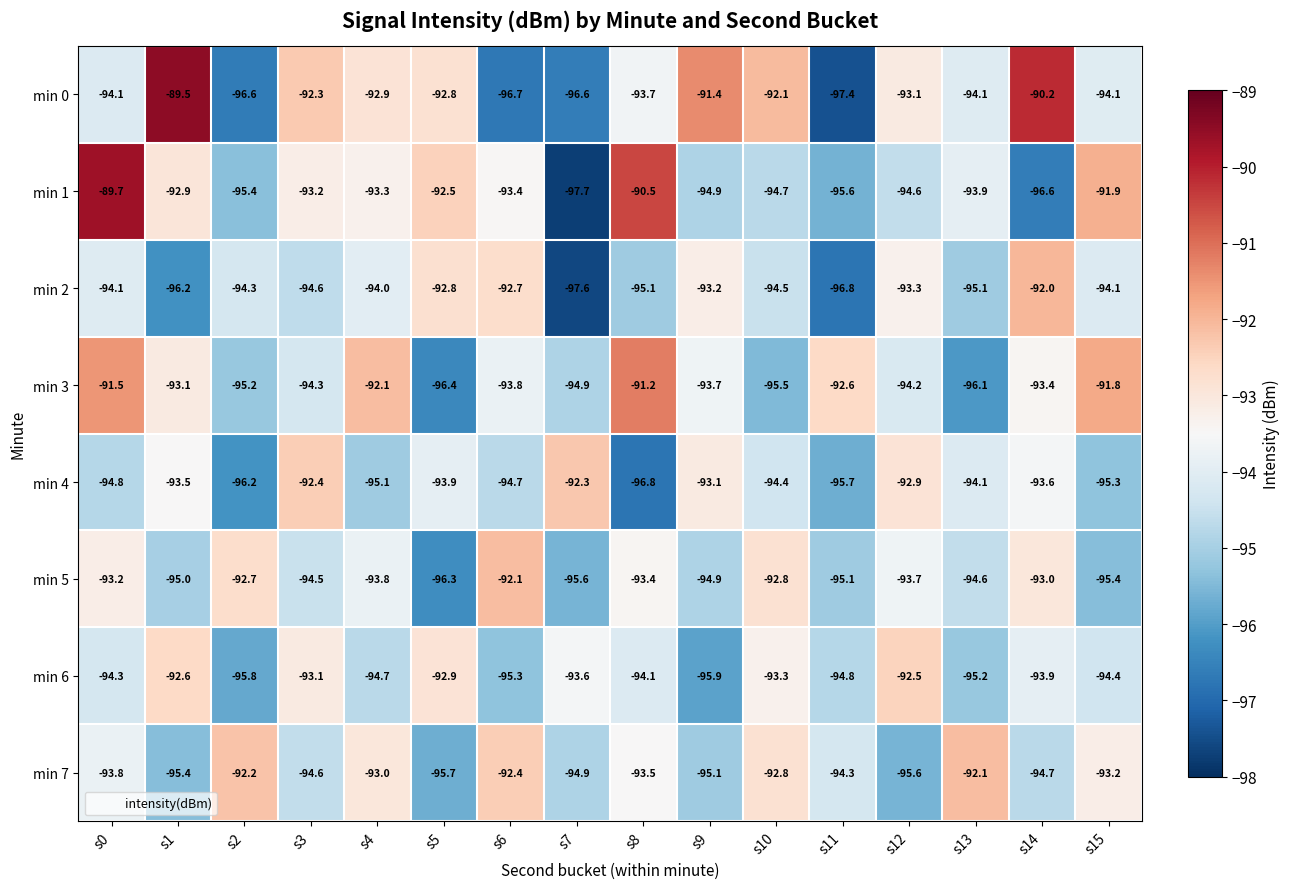

At which category does the chart reach its minimum across all series?

s7